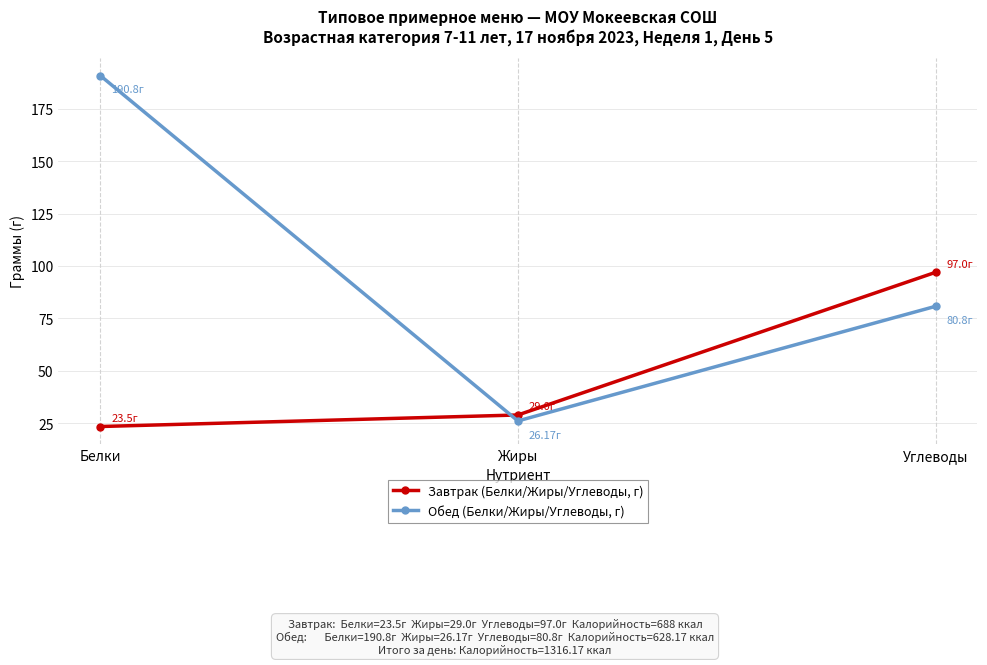

How many series are shown in this chart?

2